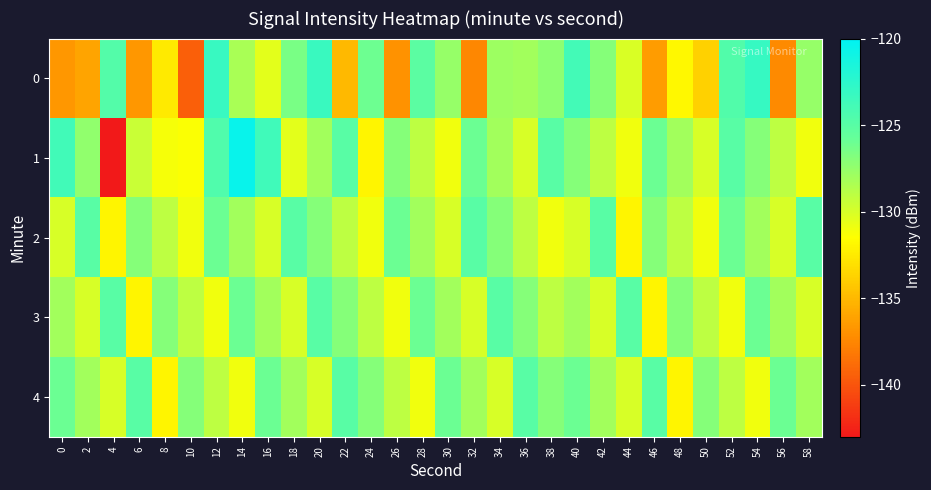

Reading right to left, what are all the values shown in this chart?

0: 58=-127.6	56=-137.3	54=-123.1	52=-124.7	50=-133.8	48=-131.8	46=-136.4	44=-130.1	42=-126.9	40=-123.8	38=-127.2	36=-128.0	34=-127.9	32=-137.5	30=-127.6	28=-125.2	26=-136.9	24=-126.1	22=-134.9	20=-123.2	18=-126.5	16=-130.4	14=-128.3	12=-123.2	10=-139.5	8=-132.6	6=-136.7	4=-124.7	2=-136.0	0=-136.7
1: 58=-131.0	56=-129.0	54=-127.0	52=-125.0	50=-130.0	48=-128.0	46=-126.0	44=-131.0	42=-129.0	40=-127.0	38=-125.0	36=-130.0	34=-128.0	32=-126.0	30=-131.0	28=-129.0	26=-127.0	24=-132.0	22=-125.0	20=-128.0	18=-130.5	16=-123.6	14=-120.5	12=-124.5	10=-131.4	8=-131.2	6=-129.5	4=-143.1	2=-127.4	0=-123.7
2: 58=-125.0	56=-130.0	54=-128.0	52=-126.0	50=-131.0	48=-129.0	46=-127.0	44=-132.0	42=-125.0	40=-130.0	38=-131.0	36=-129.0	34=-127.0	32=-125.0	30=-130.0	28=-128.0	26=-126.0	24=-131.0	22=-129.0	20=-127.0	18=-125.0	16=-130.0	14=-128.0	12=-126.0	10=-131.0	8=-129.0	6=-127.0	4=-132.0	2=-125.0	0=-130.0
3: 58=-130.0	56=-128.0	54=-126.0	52=-131.0	50=-129.0	48=-127.0	46=-132.0	44=-125.0	42=-130.0	40=-128.0	38=-129.0	36=-127.0	34=-125.0	32=-130.0	30=-128.0	28=-126.0	26=-131.0	24=-129.0	22=-127.0	20=-125.0	18=-130.0	16=-128.0	14=-126.0	12=-131.0	10=-129.0	8=-127.0	6=-132.0	4=-125.0	2=-130.0	0=-128.0
4: 58=-128.0	56=-126.0	54=-131.0	52=-129.0	50=-127.0	48=-132.0	46=-125.0	44=-130.0	42=-128.0	40=-126.0	38=-127.0	36=-125.0	34=-130.0	32=-128.0	30=-126.0	28=-131.0	26=-129.0	24=-127.0	22=-125.0	20=-130.0	18=-128.0	16=-126.0	14=-131.0	12=-129.0	10=-127.0	8=-132.0	6=-125.0	4=-130.0	2=-128.0	0=-126.0